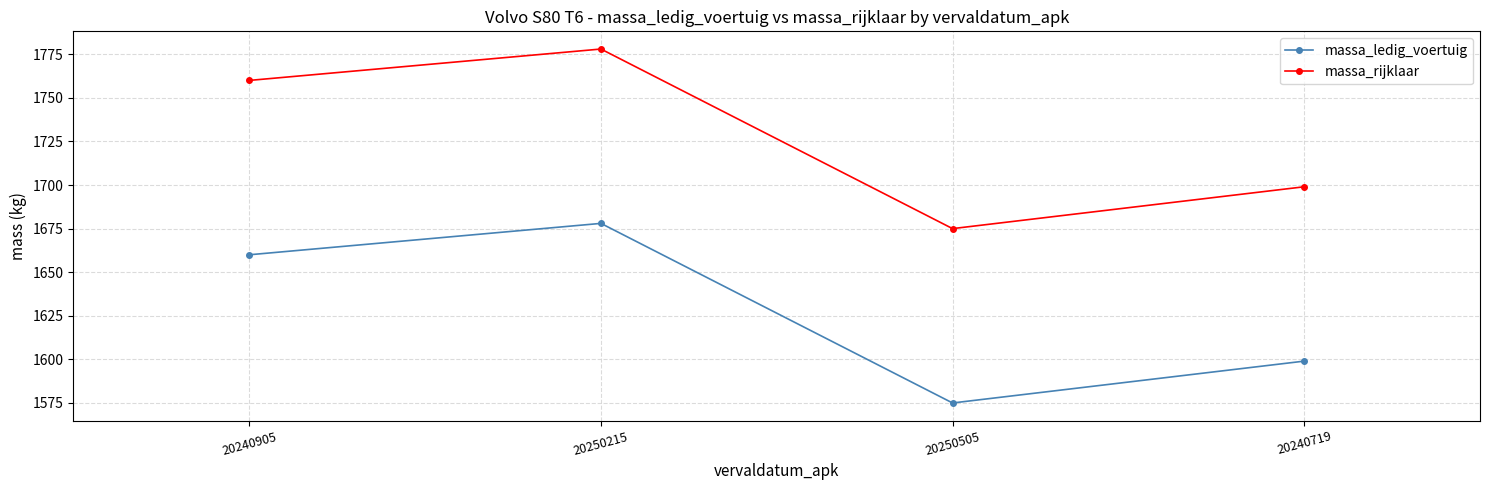

Is it true that massa_rijklaar equals 2394 at 20240719?

False